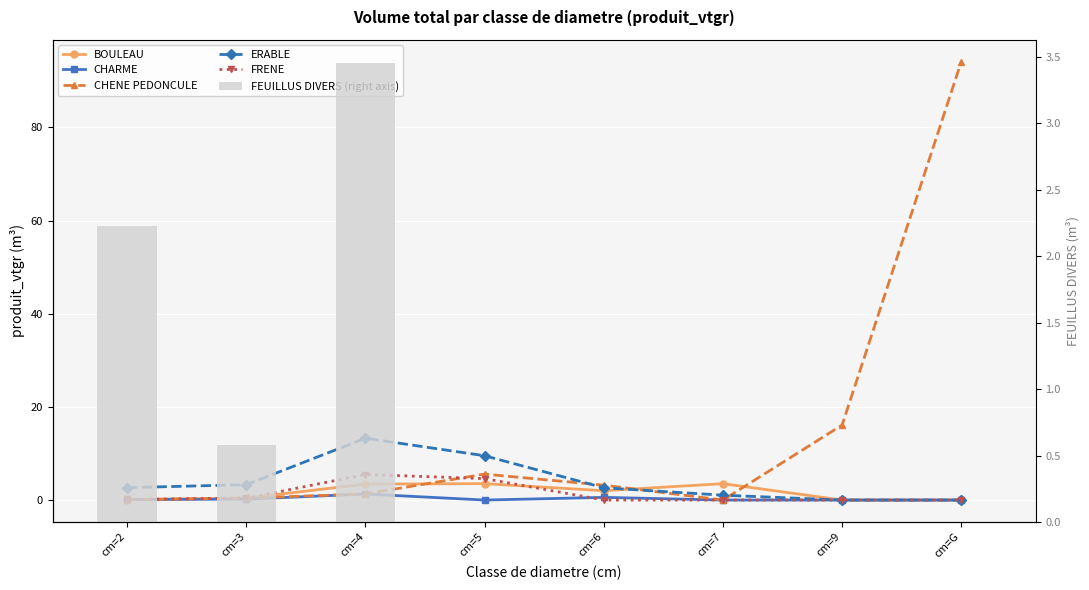

Between cm=9 and cm=6, which is larger?

cm=6